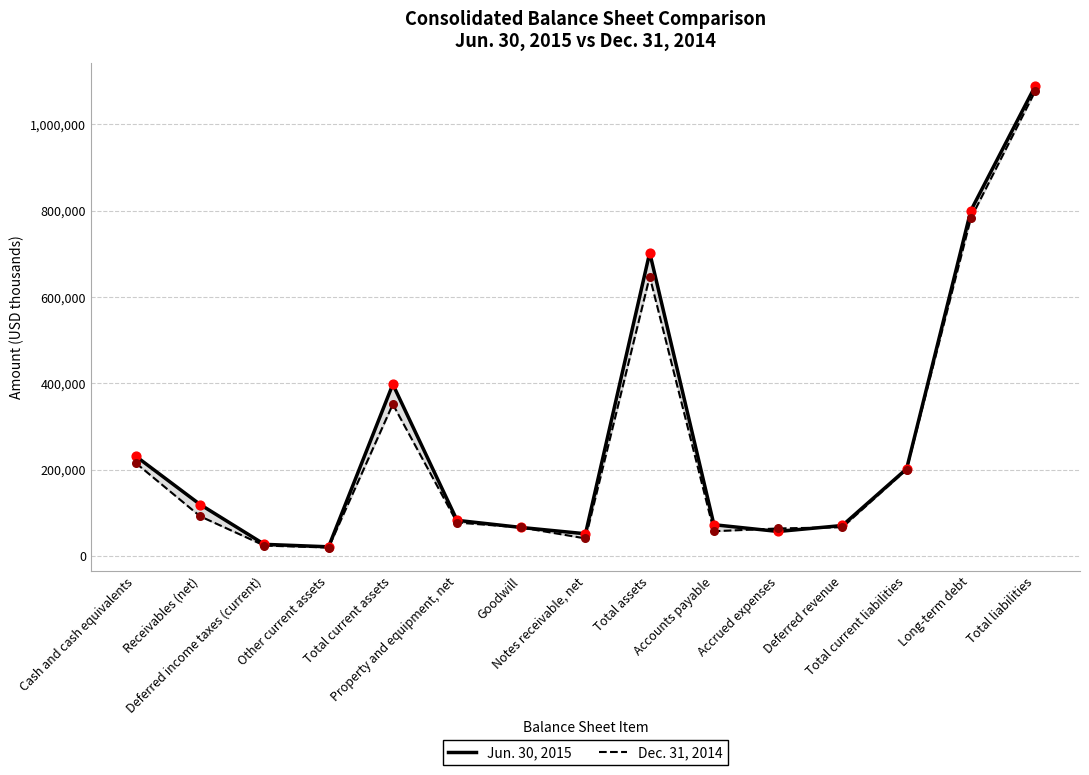

At how many categories does at least one series exceed 220818?

5